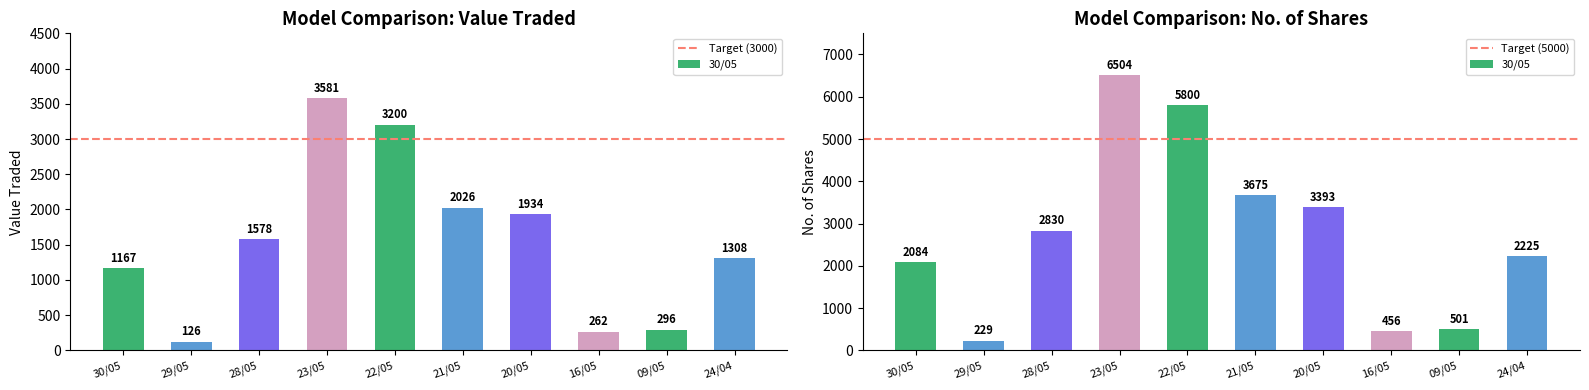

Rank the series by their maximum value, from lowest to highest.

Target (3000), Target (5000)